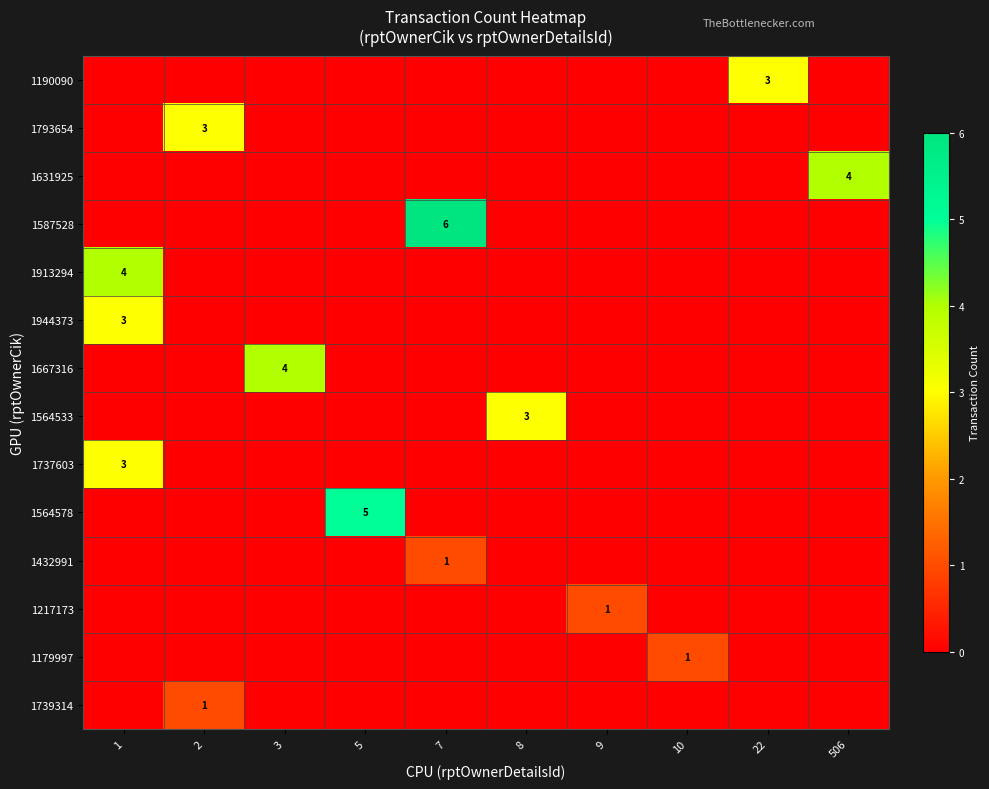

True or false: 1564533 has a value of 2 at 3.

False